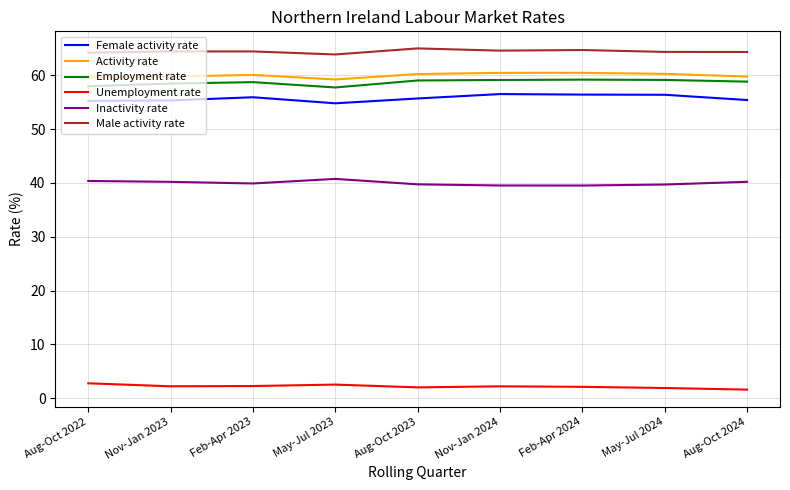

True or false: Male activity rate and Employment rate cross at least once.

False